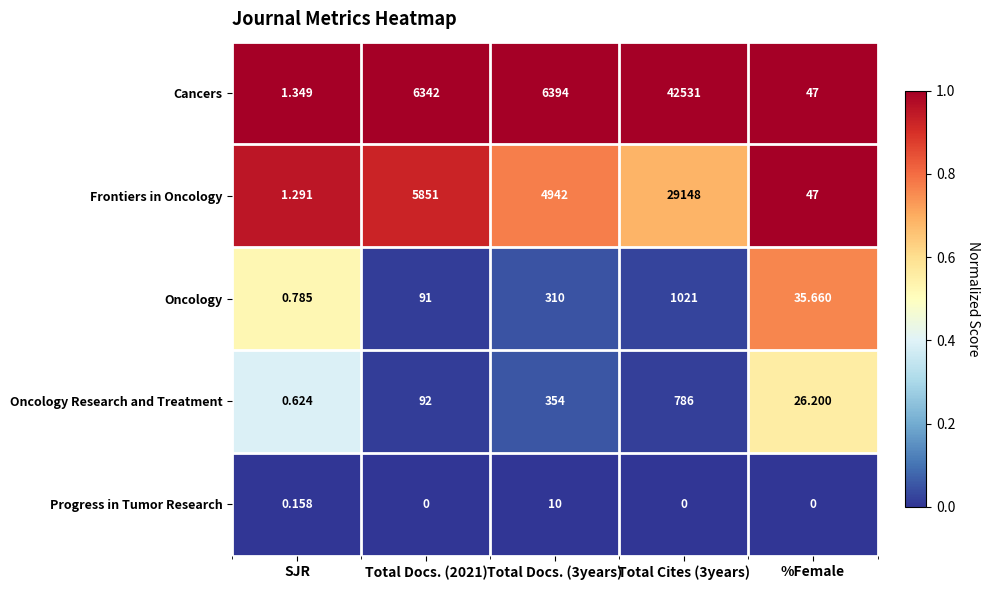

How many categories are shown in the chart?

5